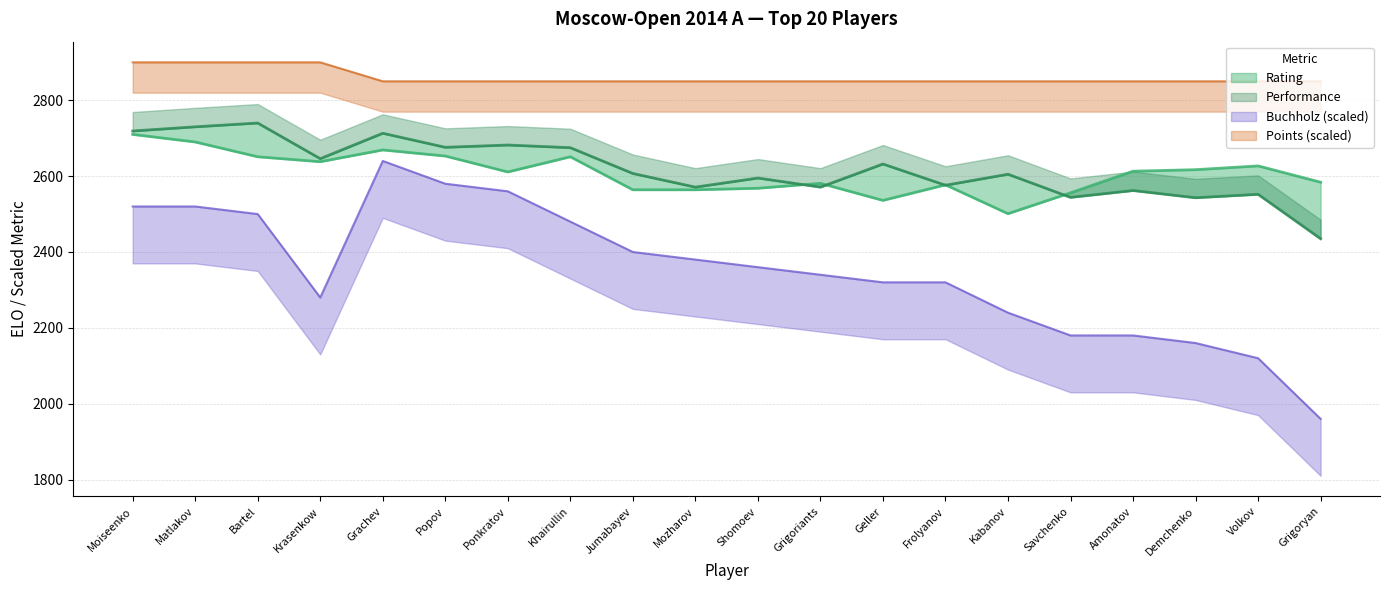

Which label corresponds to the smallest value in the chart?

Grigoryan